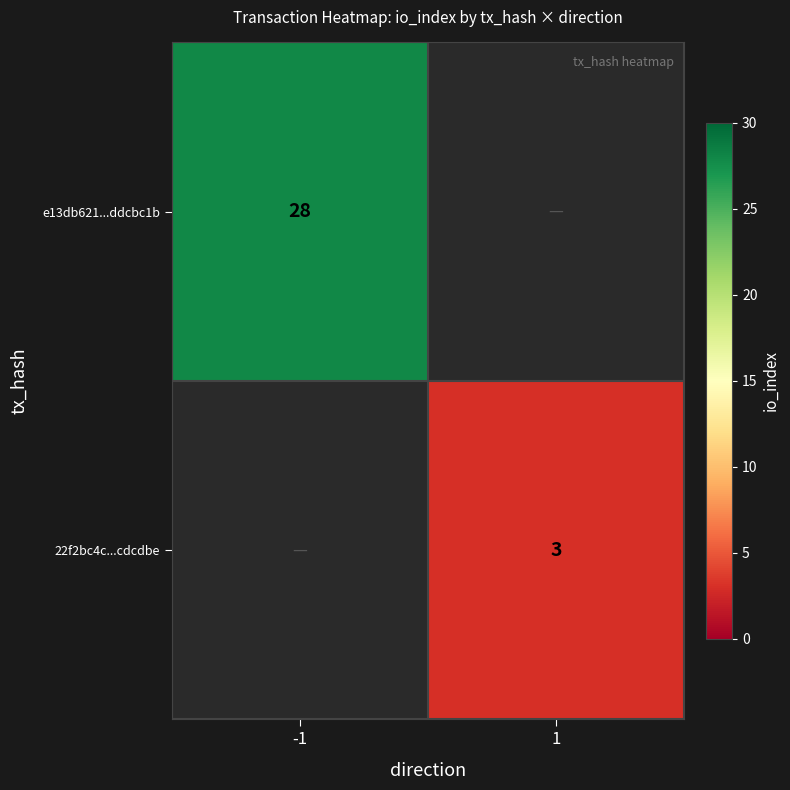

The value of 22f2bc4c...cdcdbe at 1 is 3. True or false?

True